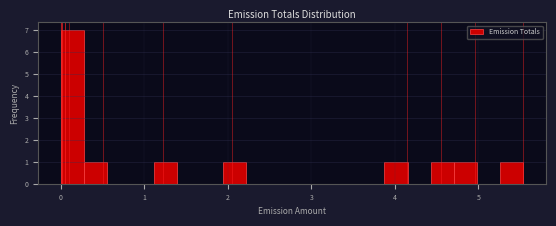

Read against the x-axis, roughly where is the centre of the tallest bar?

0.1